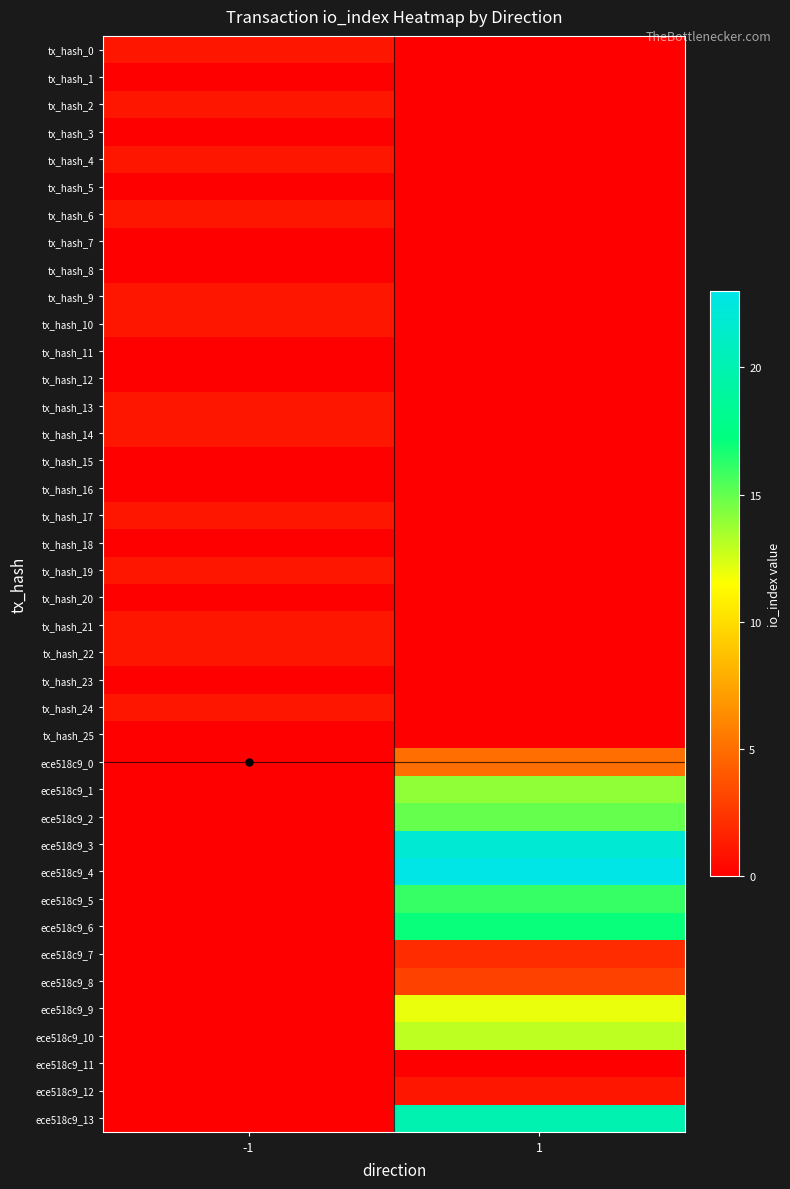

At how many categories does at least one series exceed 7?

1